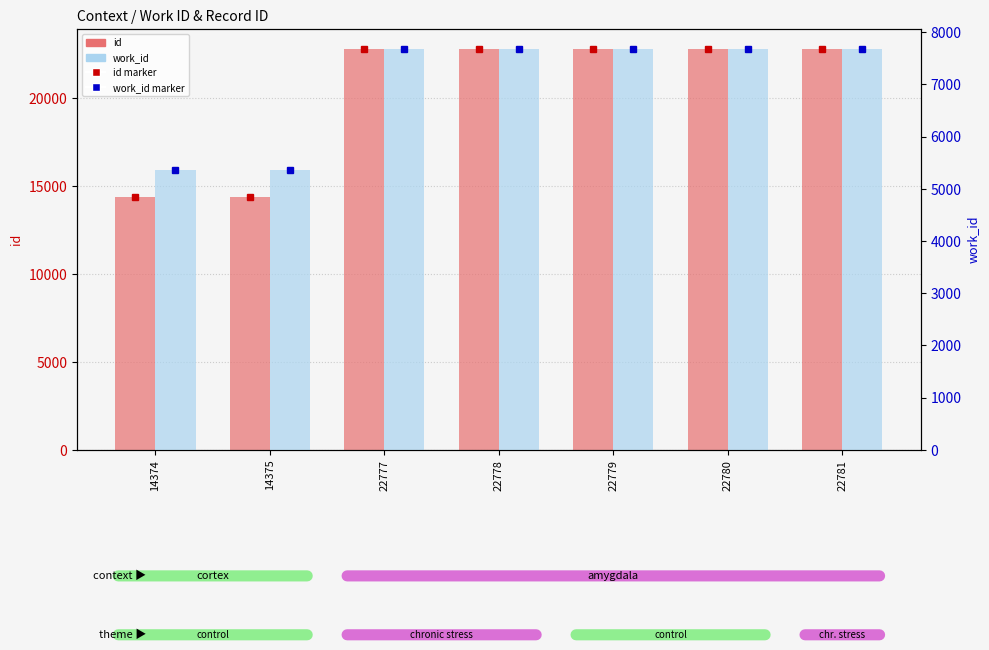

What is the difference between the work_id values at 14375 and 22780?

2312